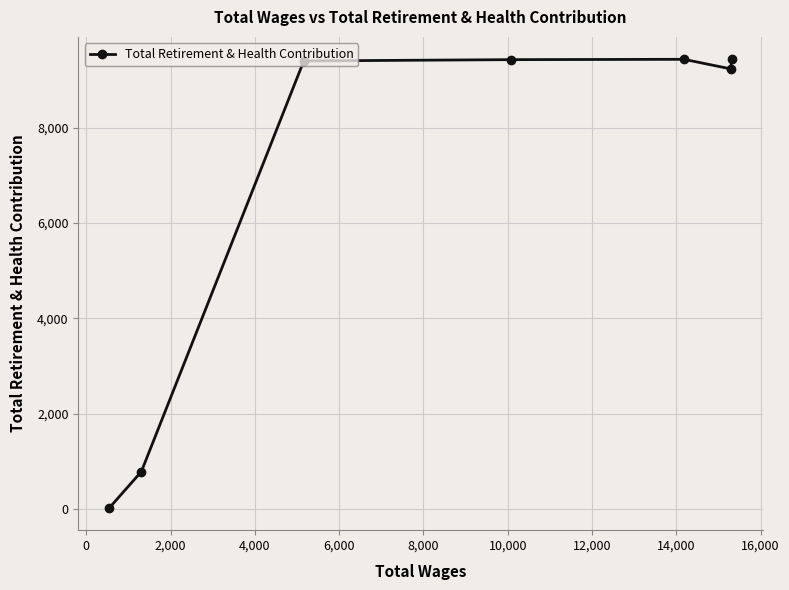

What is the difference between the maximum and minimum values?

9397